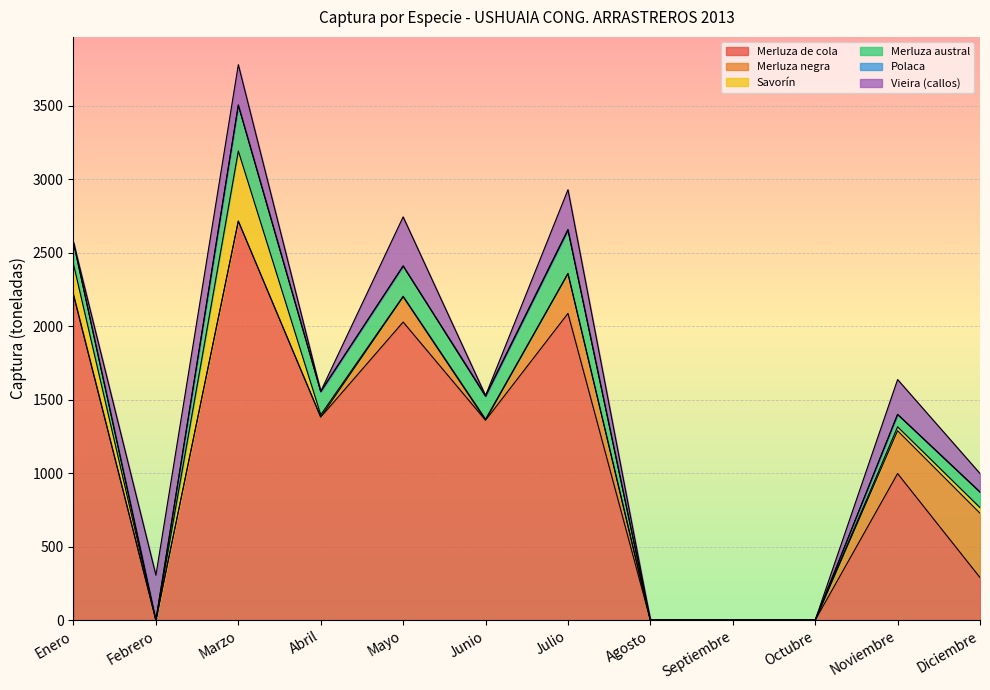

Reading right to left, what are all the values shown in this chart?

Merluza de cola: Diciembre=289.9	Noviembre=997.6	Octubre=0.0	Septiembre=0.0	Agosto=0.0	Julio=2087.2	Junio=1360.2	Mayo=2028.5	Abril=1381.6	Marzo=2715.1	Febrero=0.0	Enero=2211.0
Merluza negra: Diciembre=437.9	Noviembre=291.2	Octubre=0.0	Septiembre=0.0	Agosto=0.0	Julio=269.4	Junio=0.7	Mayo=171.5	Abril=0.0	Marzo=0.2	Febrero=0.0	Enero=5.7
Savorín: Diciembre=37.8	Noviembre=26.9	Octubre=0.0	Septiembre=0.0	Agosto=0.0	Julio=3.3	Junio=6.7	Mayo=4.2	Abril=15.8	Marzo=477.1	Febrero=0.0	Enero=205.1
Merluza austral: Diciembre=106.3	Noviembre=84.1	Octubre=0.0	Septiembre=0.0	Agosto=0.0	Julio=292.6	Junio=154.7	Mayo=205.9	Abril=157.1	Marzo=309.9	Febrero=0.0	Enero=146.6
Polaca: Diciembre=0.0	Noviembre=0.5	Octubre=0.0	Septiembre=0.0	Agosto=0.0	Julio=6.4	Junio=6.1	Mayo=0.0	Abril=2.4	Marzo=4.2	Febrero=0.0	Enero=1.8
Vieira (callos): Diciembre=125.9	Noviembre=237.0	Octubre=0.0	Septiembre=0.0	Agosto=0.0	Julio=269.9	Junio=0.0	Mayo=334.0	Abril=0.0	Marzo=273.3	Febrero=306.0	Enero=0.0